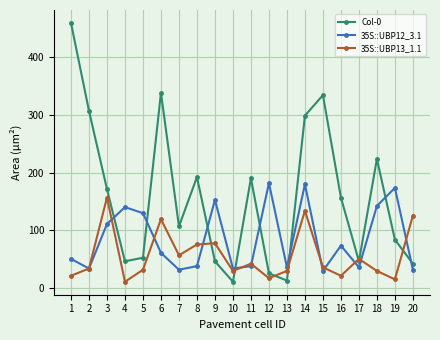

What is the sum of all 35S::UBP12_3.1 values?

1698.2